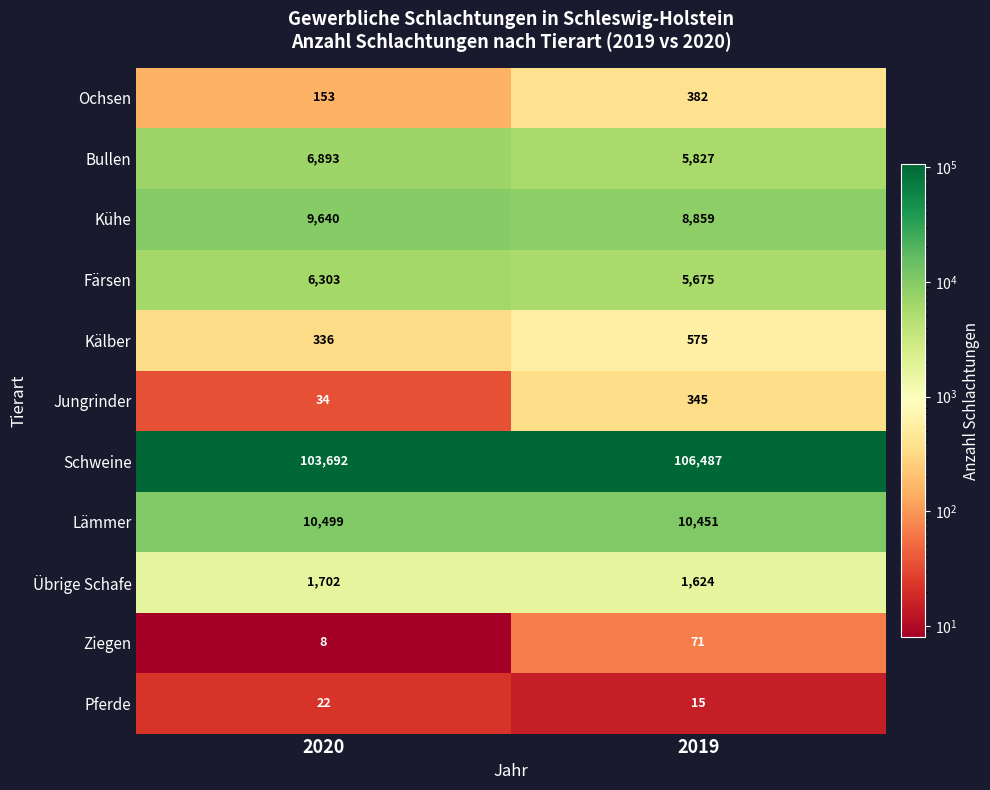

What is the greatest value displayed?

106487